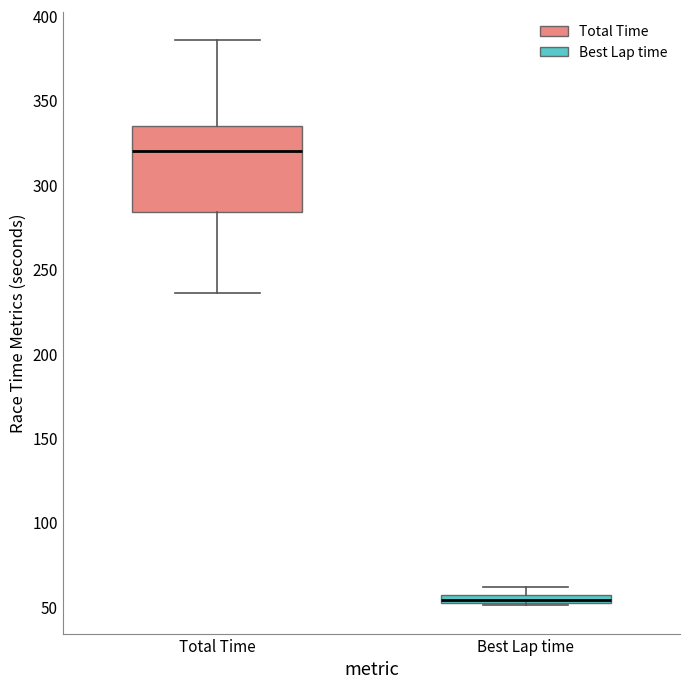

Where is the lower edge of the box for Best Lap time on the y-axis? The values are not printed on the chart, so give them approximately, as read against the axis.

50